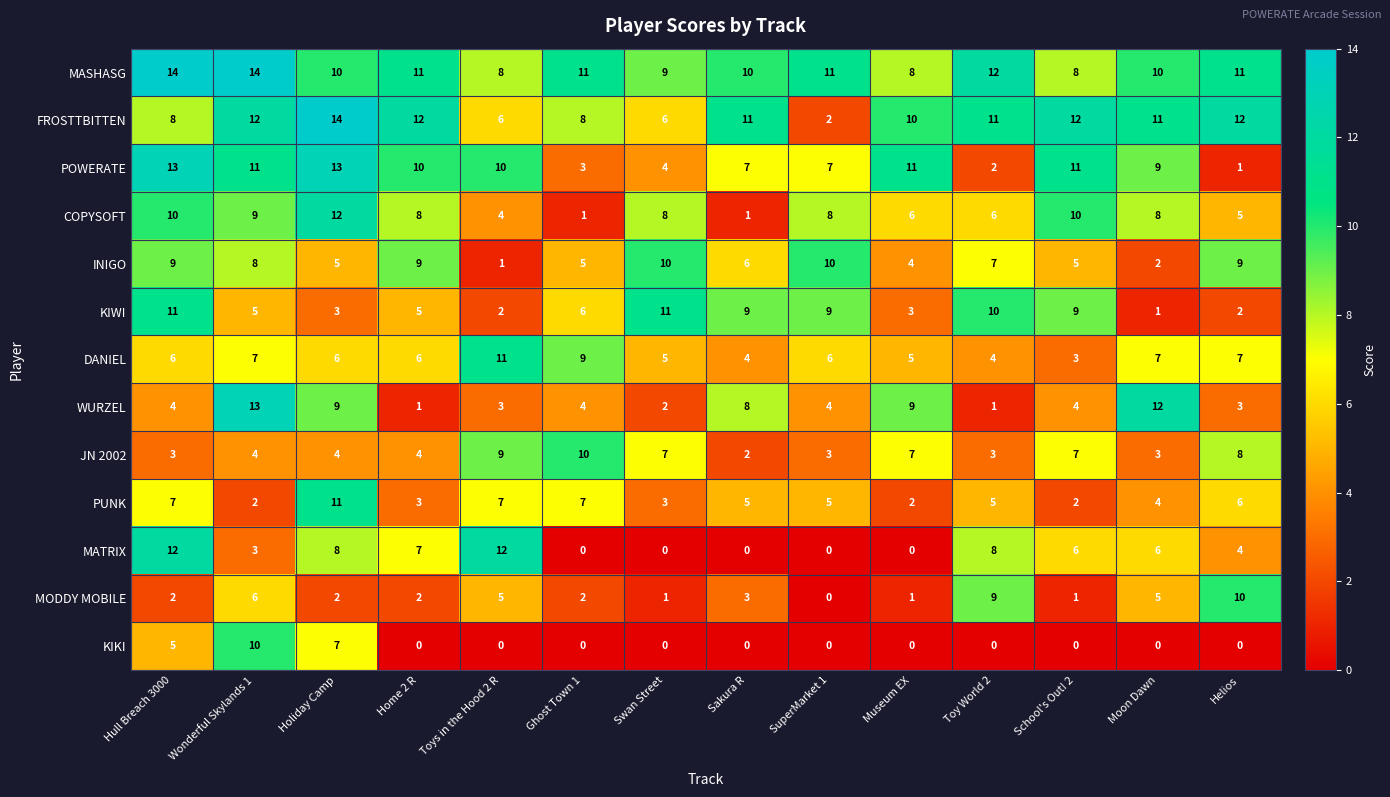

What is the difference between the highest and lowest values at Home 2 R?

12